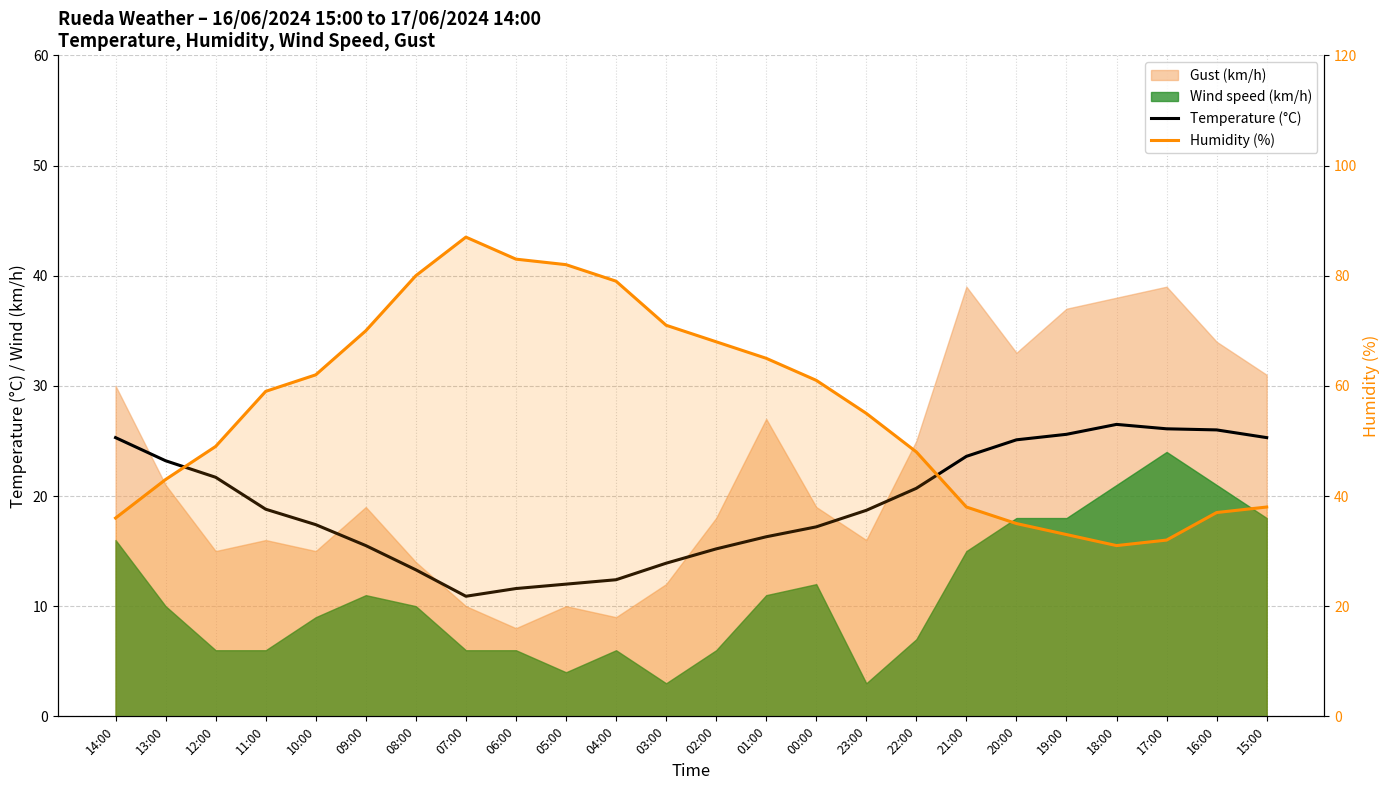

Reading left to right, extract all data points from this chart.

Temperature (°C): 14:00=25.3	13:00=23.2	12:00=21.7	11:00=18.8	10:00=17.4	09:00=15.5	08:00=13.3	07:00=10.9	06:00=11.6	05:00=12.0	04:00=12.4	03:00=13.9	02:00=15.2	01:00=16.3	00:00=17.2	23:00=18.7	22:00=20.7	21:00=23.6	20:00=25.1	19:00=25.6	18:00=26.5	17:00=26.1	16:00=26.0	15:00=25.3
Humidity (%): 14:00=36.0	13:00=43.0	12:00=49.0	11:00=59.0	10:00=62.0	09:00=70.0	08:00=80.0	07:00=87.0	06:00=83.0	05:00=82.0	04:00=79.0	03:00=71.0	02:00=68.0	01:00=65.0	00:00=61.0	23:00=55.0	22:00=48.0	21:00=38.0	20:00=35.0	19:00=33.0	18:00=31.0	17:00=32.0	16:00=37.0	15:00=38.0